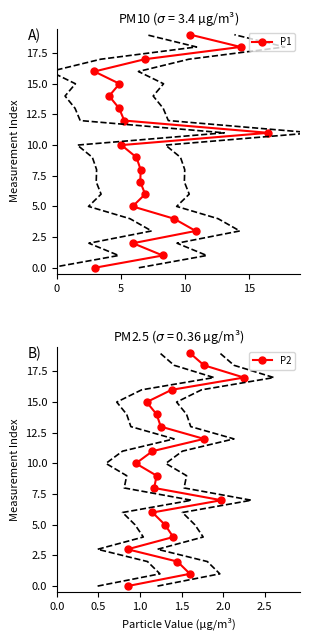

How many series are shown in this chart?

2